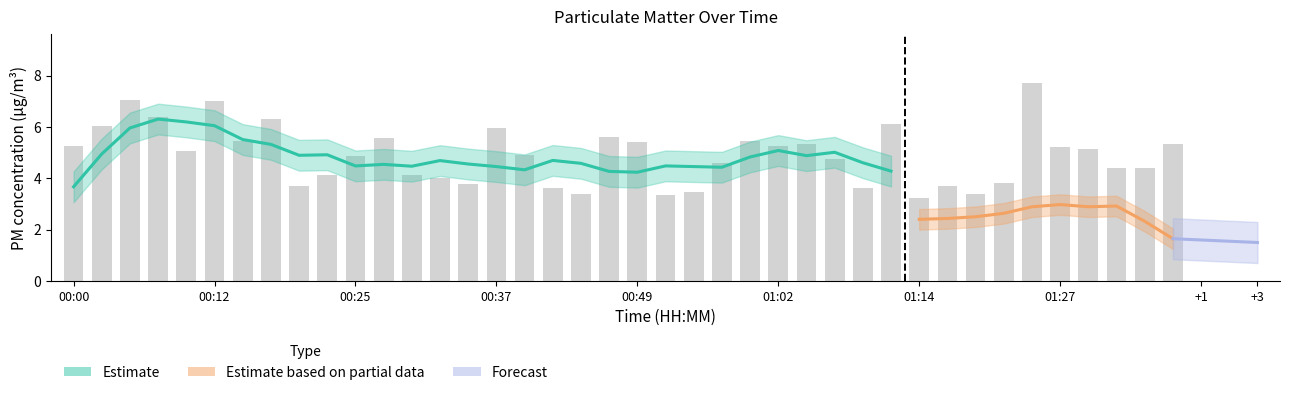

Approximately how many times larger is the value at 00:02 compared to 00:29?

1.5